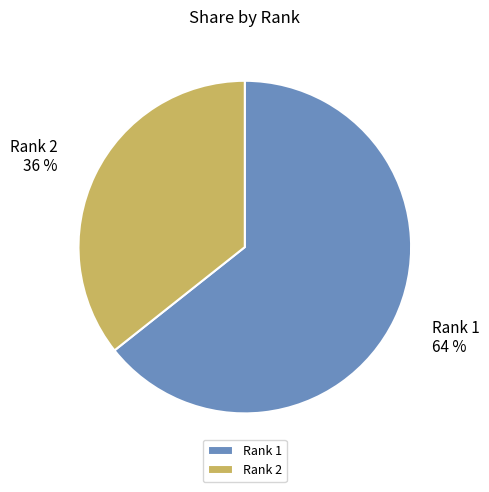

Which category accounts for the majority?

Rank 1